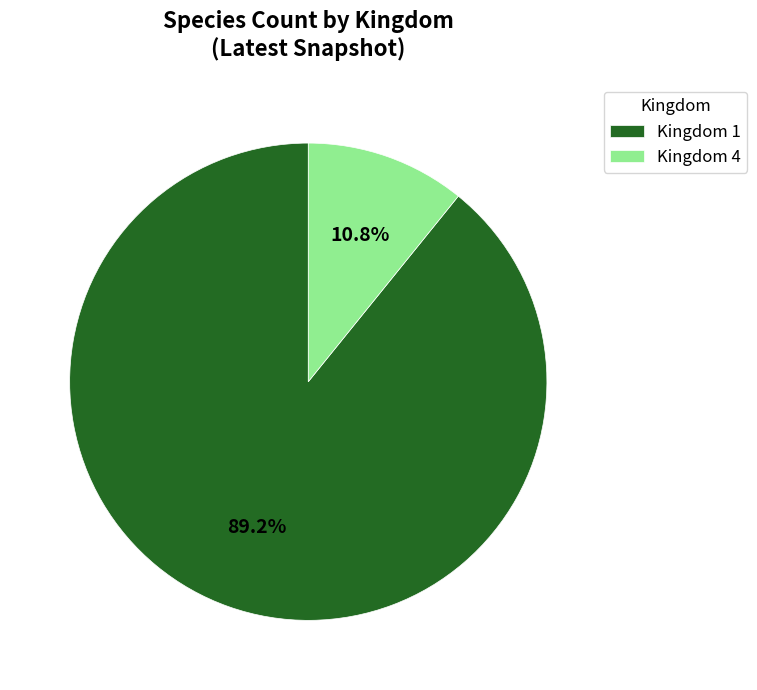

The Kingdom 4 slice represents 1% of the pie. True or false?

False